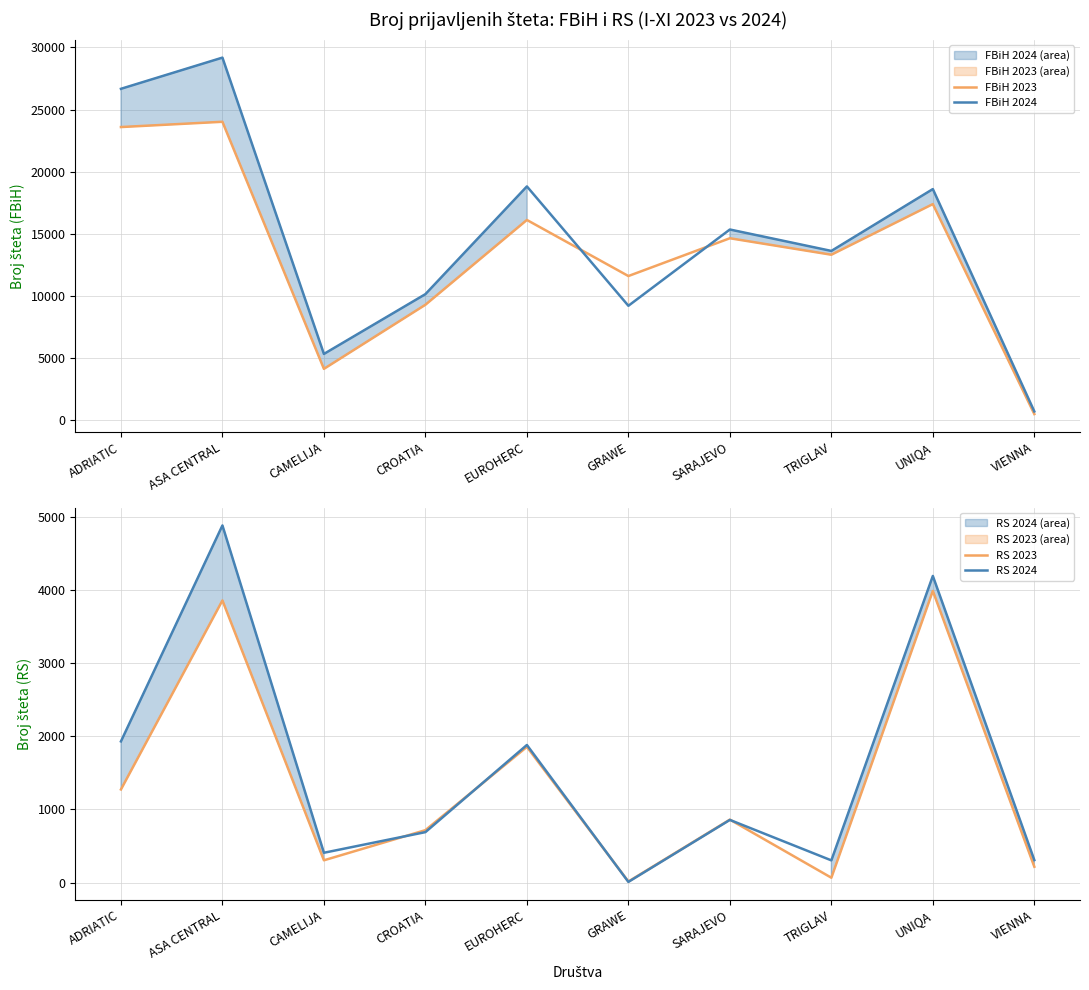

List the labels in order of RS 2024 value, smallest first.

GRAWE, TRIGLAV, VIENNA, CAMELIJA, CROATIA, SARAJEVO, EUROHERC, ADRIATIC, UNIQA, ASA CENTRAL